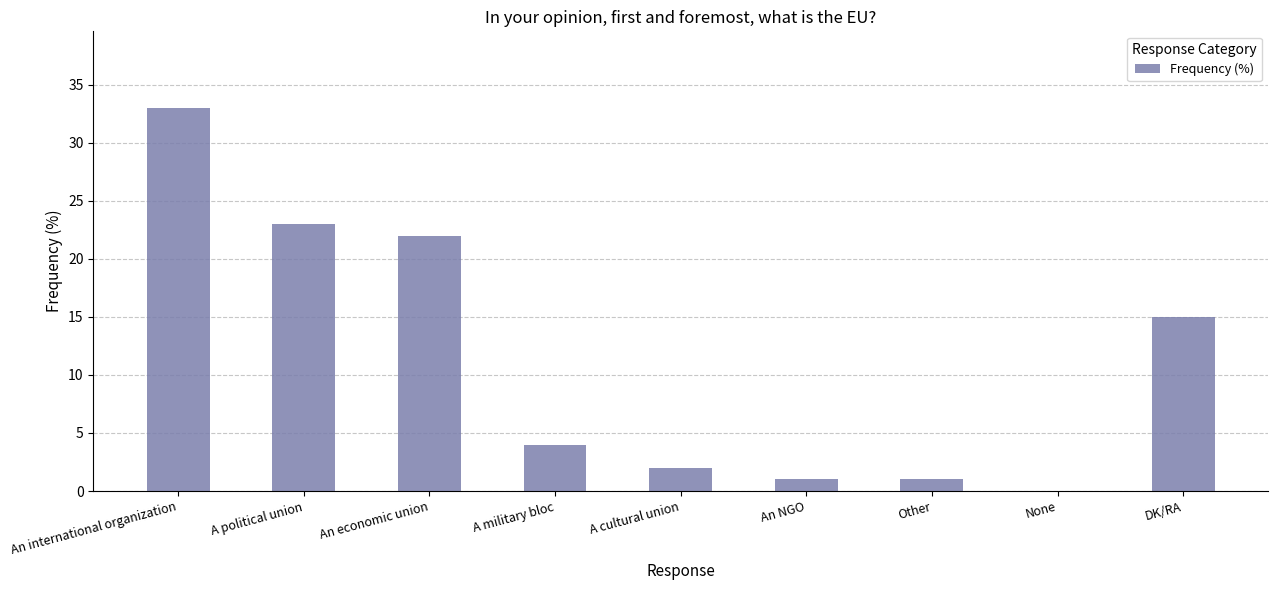

What is the sum of the values at An international organization and None?

33